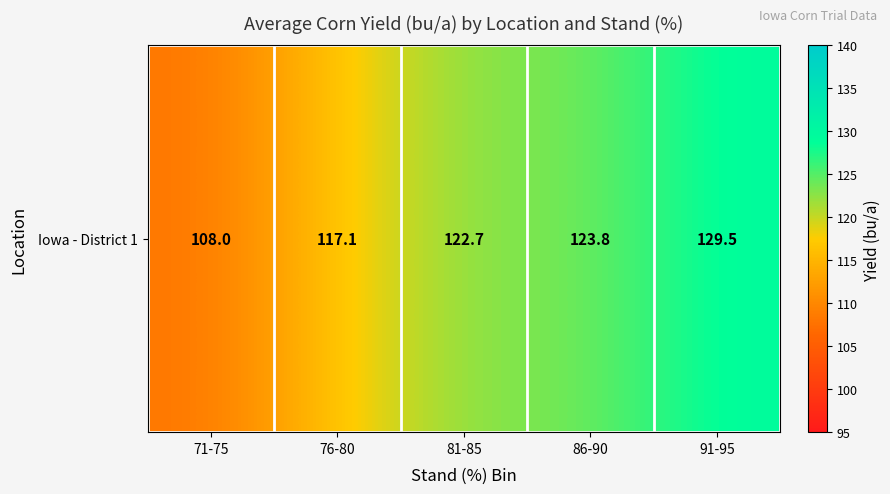

Rank the categories by value from highest to lowest.

91-95, 86-90, 81-85, 76-80, 71-75